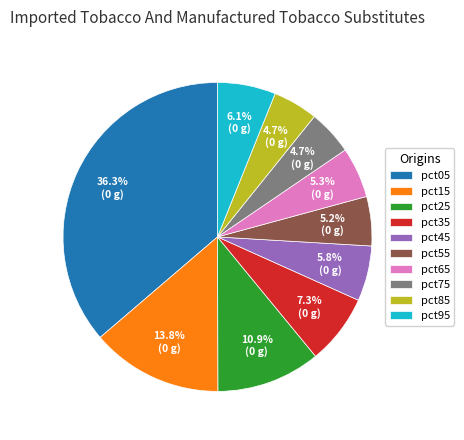

To the nearest percent, what is the combined percentage of pct95 and pct15?

20%